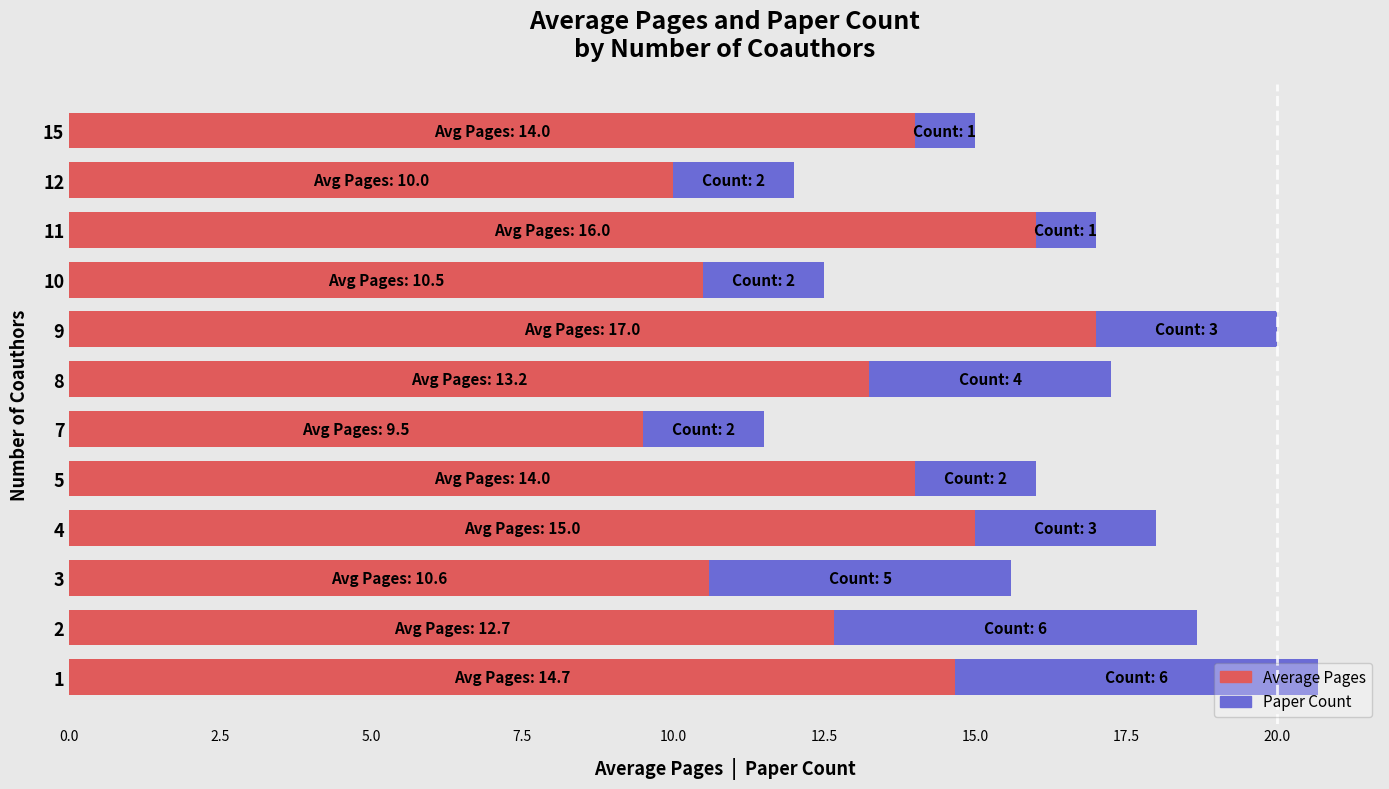

What is the highest value of the Average Pages series?

17.0